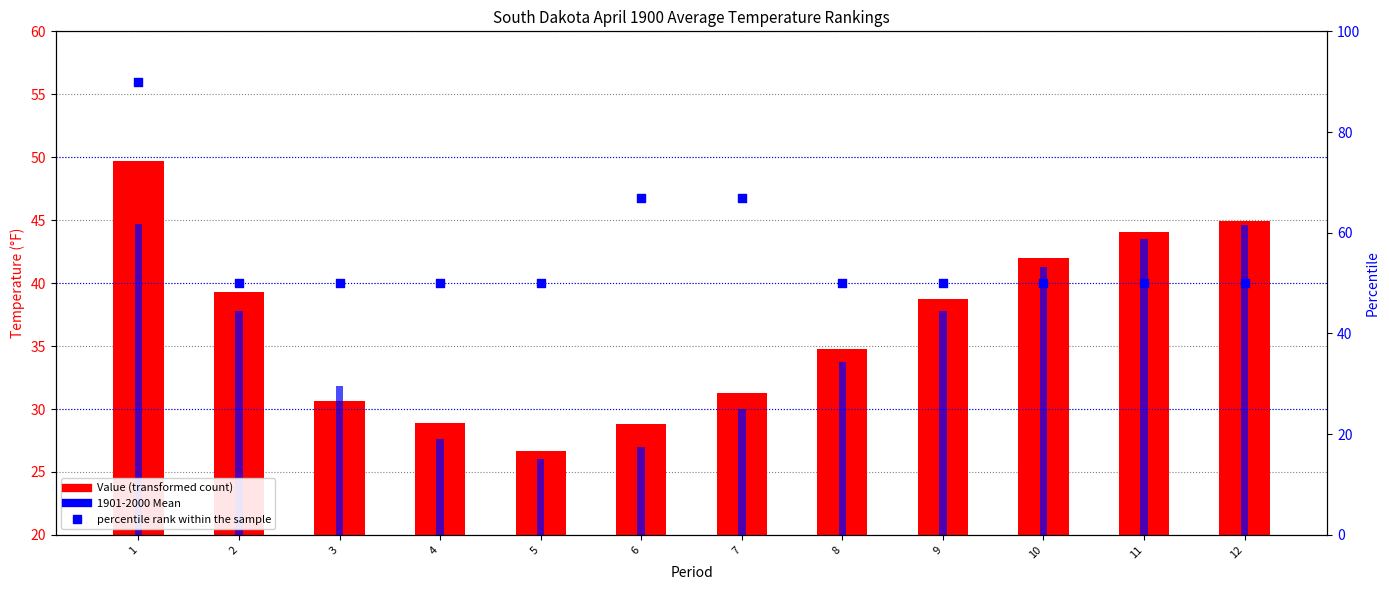

Is the value of Value at 10 greater than the value of percentile rank within the sample at 3?

No